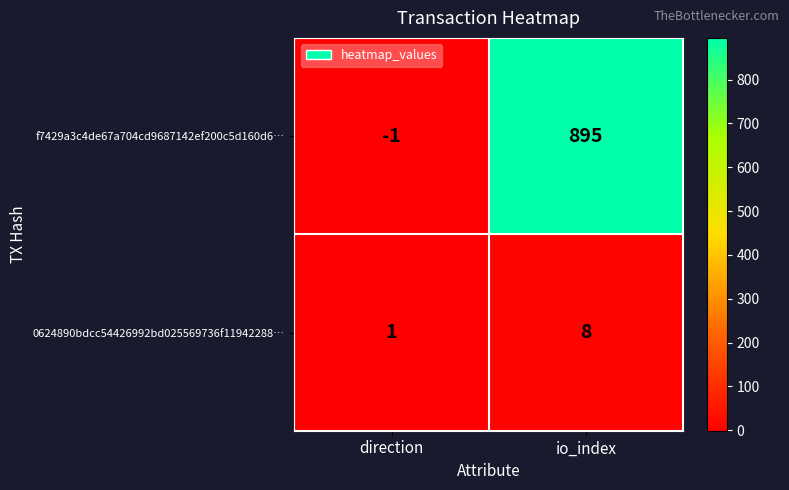

How many data points does each series have?

2